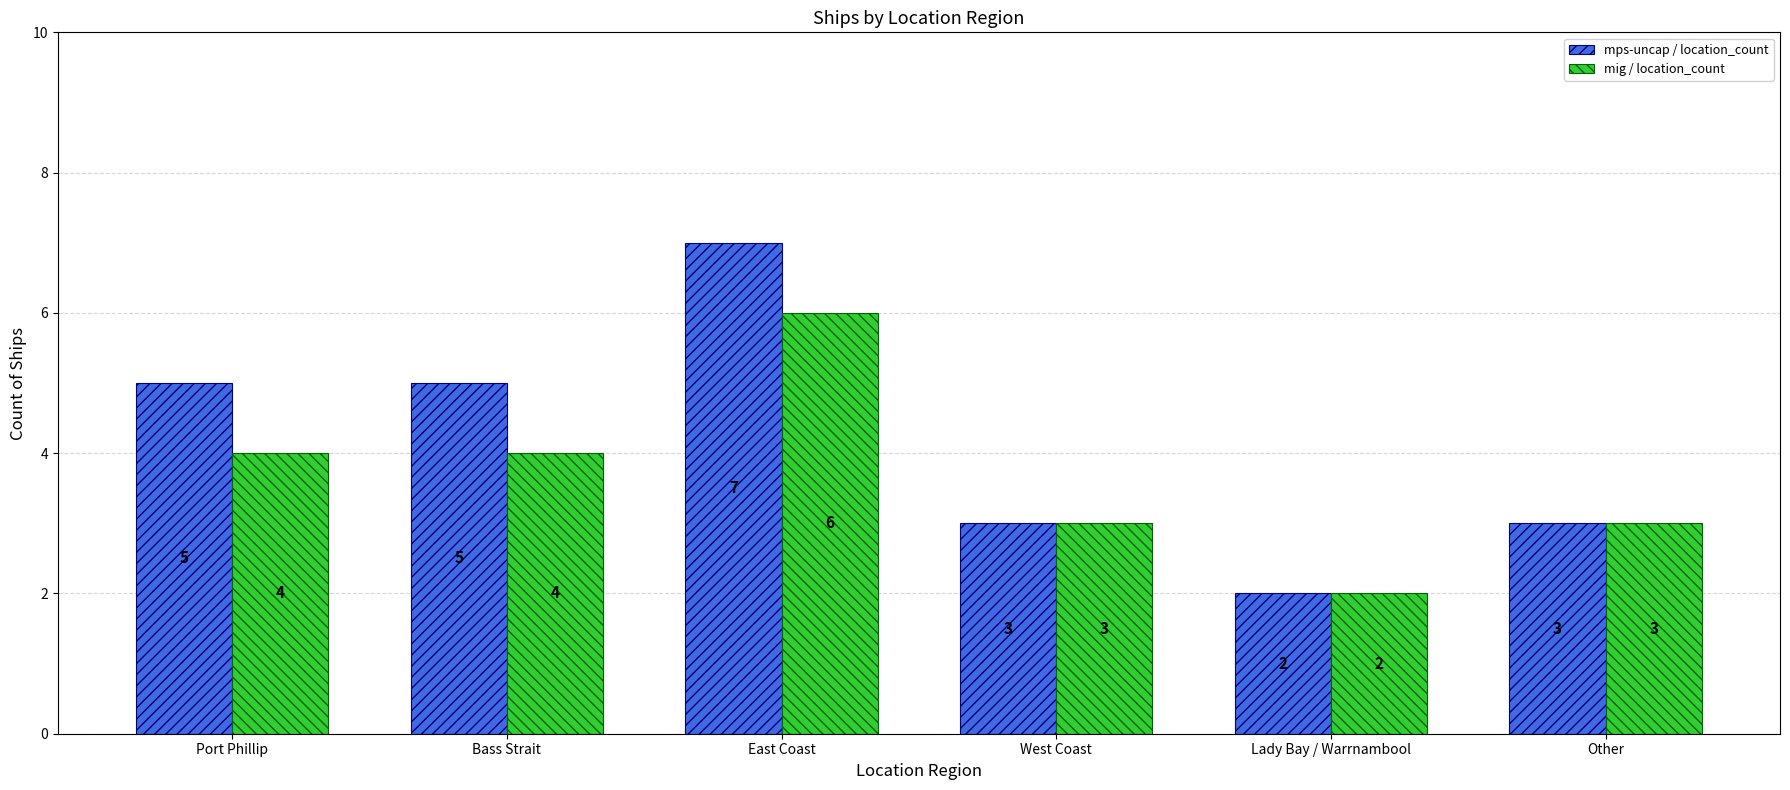

How many series are shown in this chart?

2